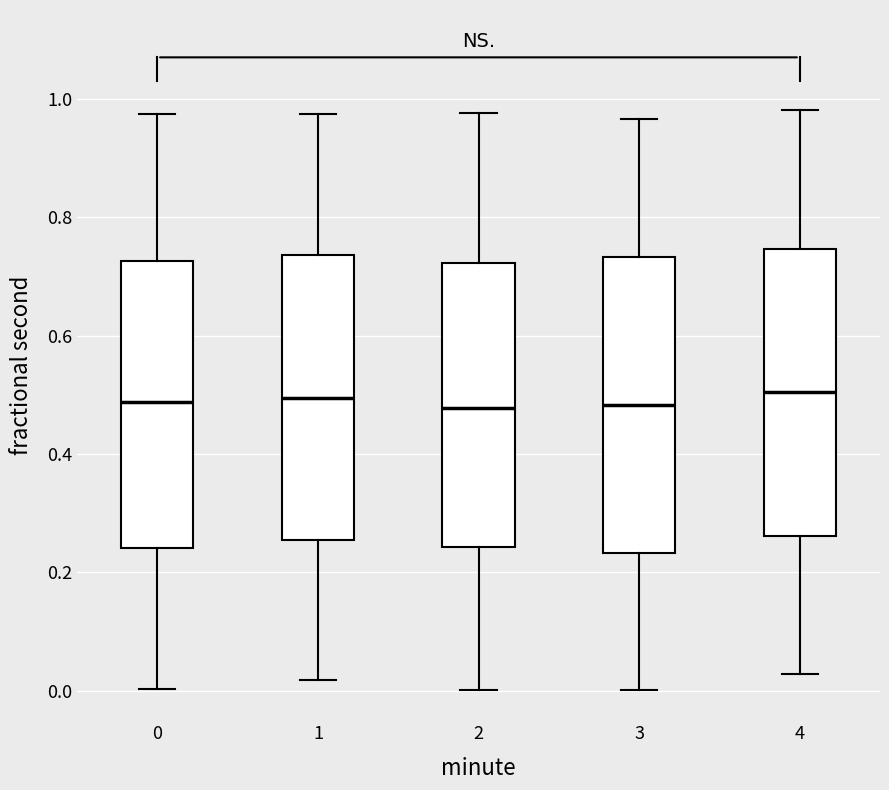

Reading left to right, read every box against the y-axis: the position of its median line, the range the box covers, and the ends of its whiskers. The values are not printed on the chart, so give them approximately, as read against the axis.

0: median 0.48, box 0.24 to 0.72, whiskers 0.00 to 0.98
1: median 0.50, box 0.26 to 0.74, whiskers 0.02 to 0.98
2: median 0.48, box 0.24 to 0.72, whiskers 0.00 to 0.98
3: median 0.48, box 0.24 to 0.74, whiskers 0.00 to 0.96
4: median 0.50, box 0.26 to 0.74, whiskers 0.02 to 0.98